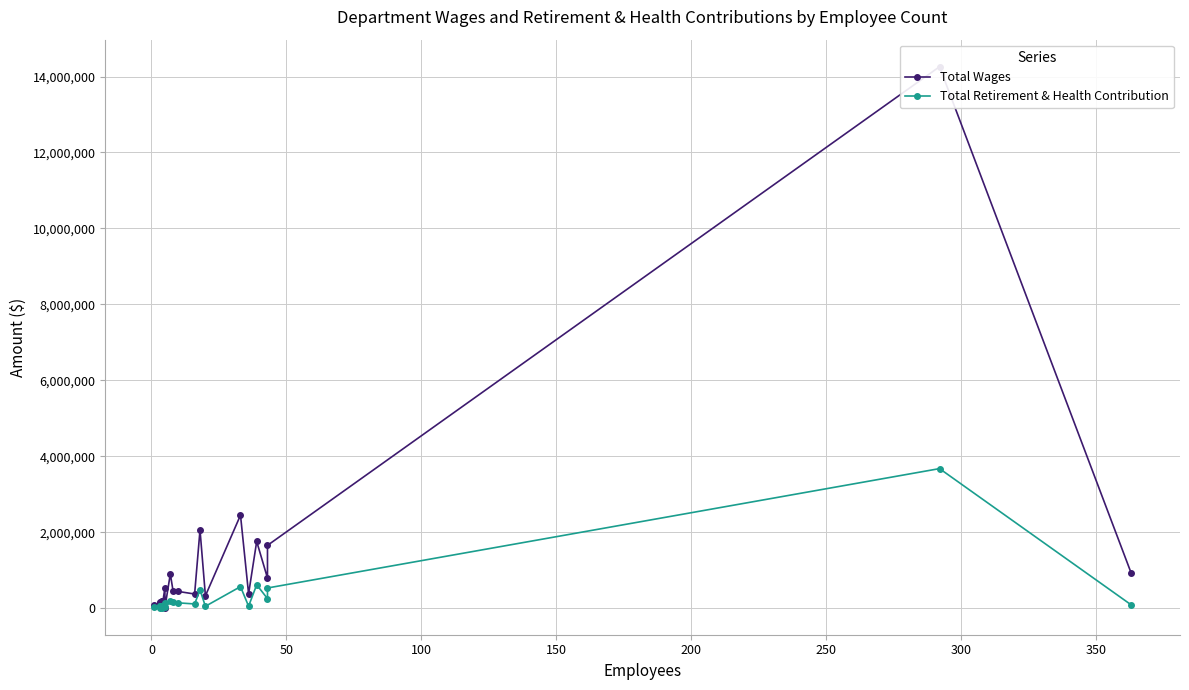

What is the lowest value of the Total Retirement & Health Contribution series?

10877